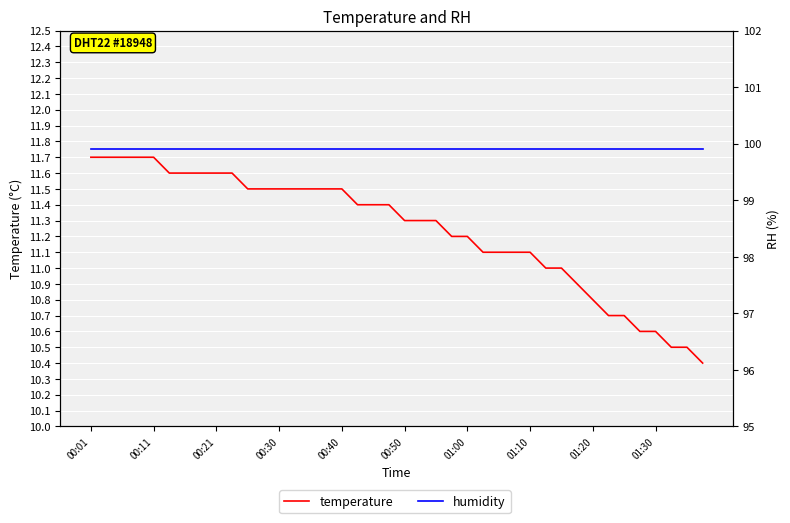

Where is temperature nearest to the value 11?

29